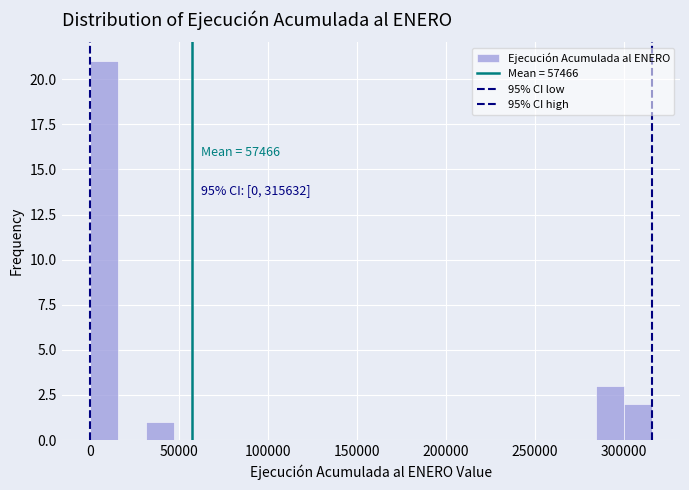

Read against the x-axis, roughly where is the centre of the tallest bar?

10000